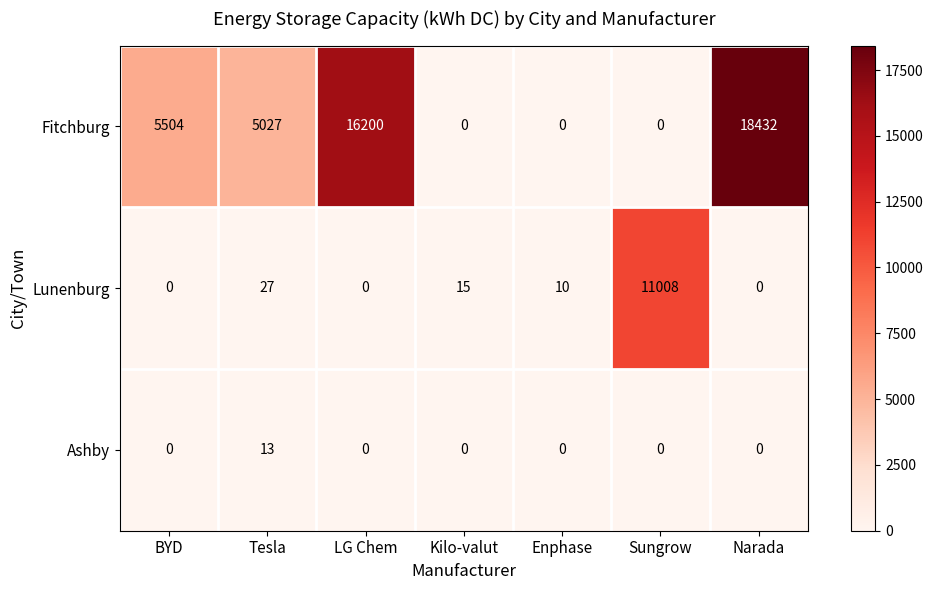

Which series has the largest total across all categories?

Fitchburg